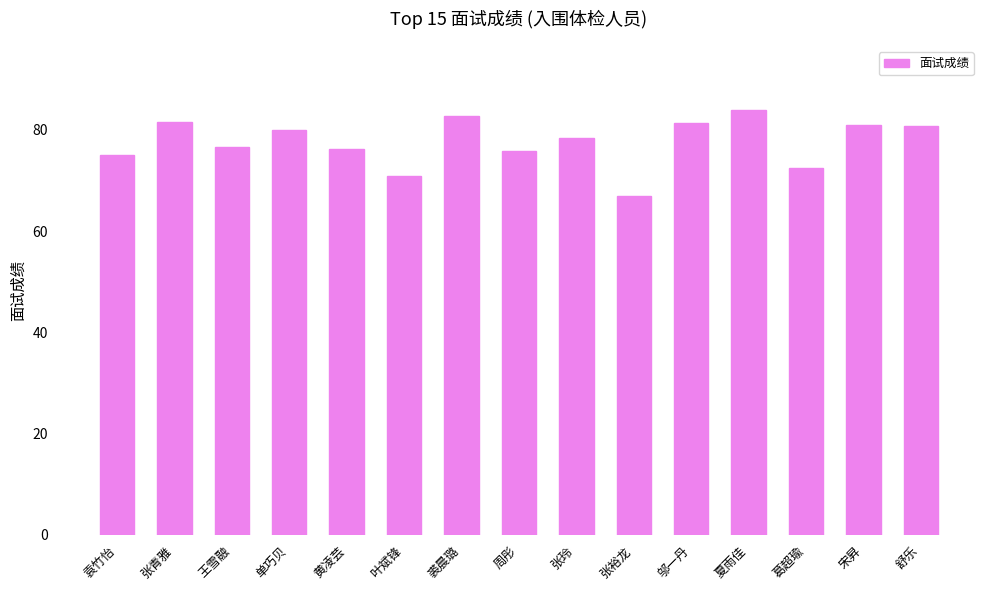

What position from the right is 张裕龙?

6